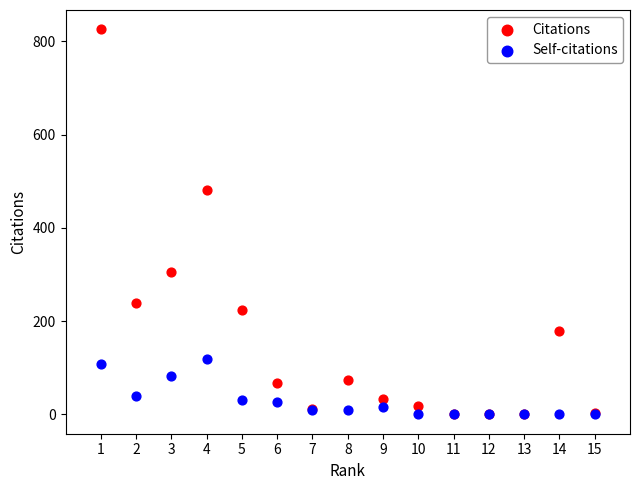

In the Citations series, what Y value is closest to 413?

482